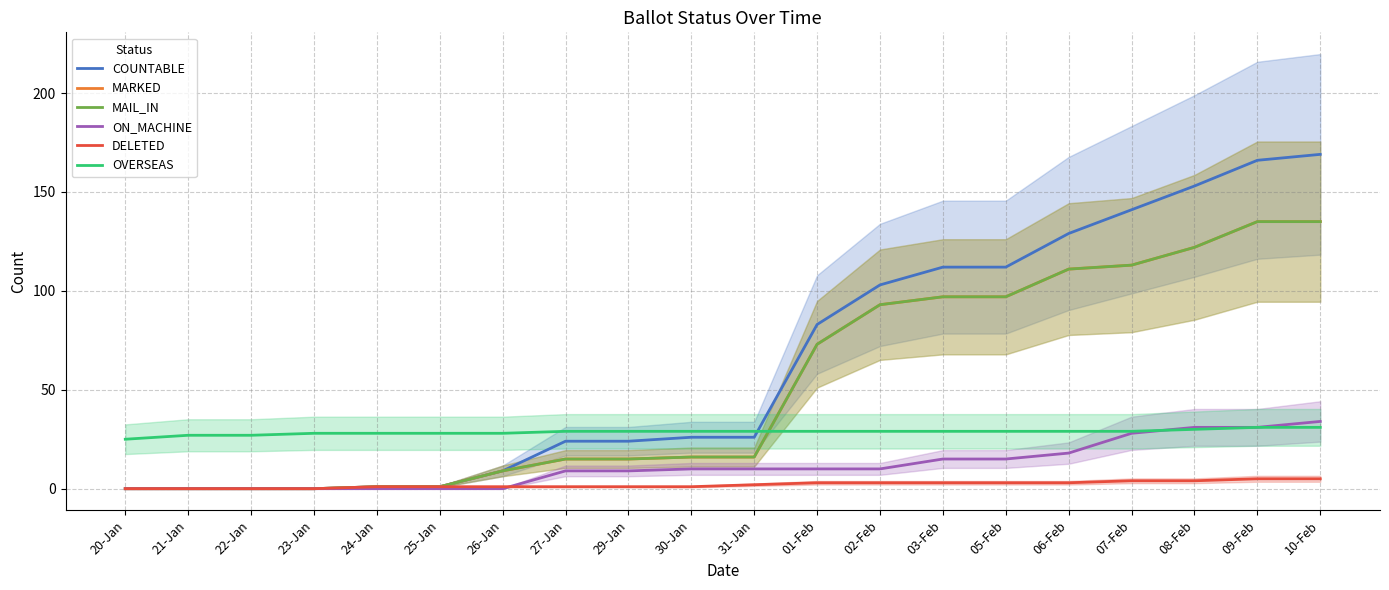

At which category does the chart reach its minimum across all series?

20-Jan